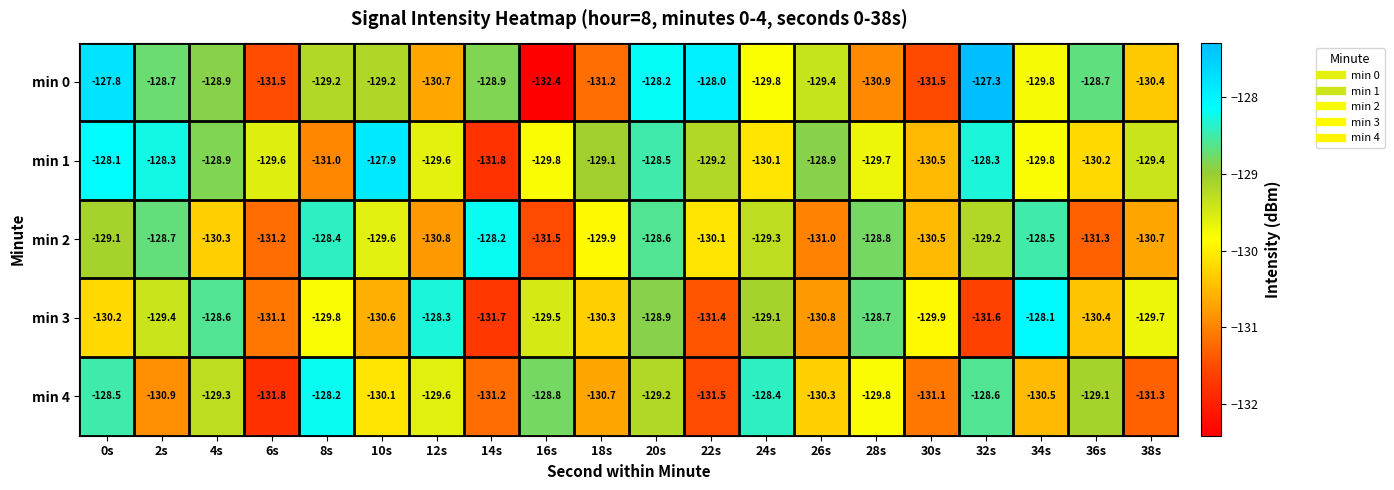

The value of min 3 at 8s is -64.7. True or false?

False